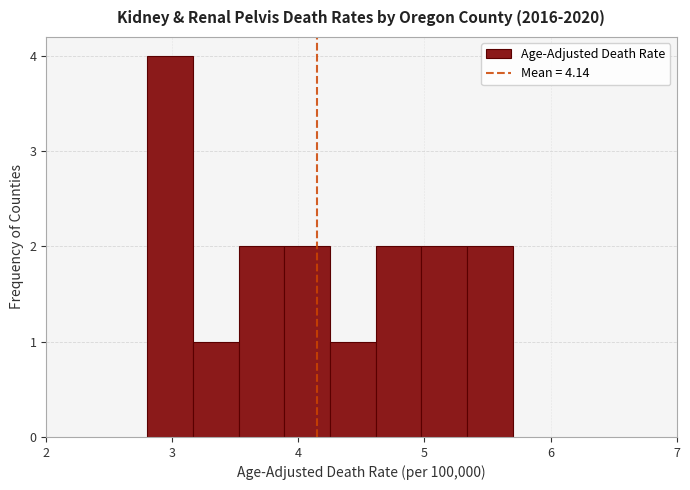

Read against the x-axis, roughly where is the centre of the tallest bar?

3.0